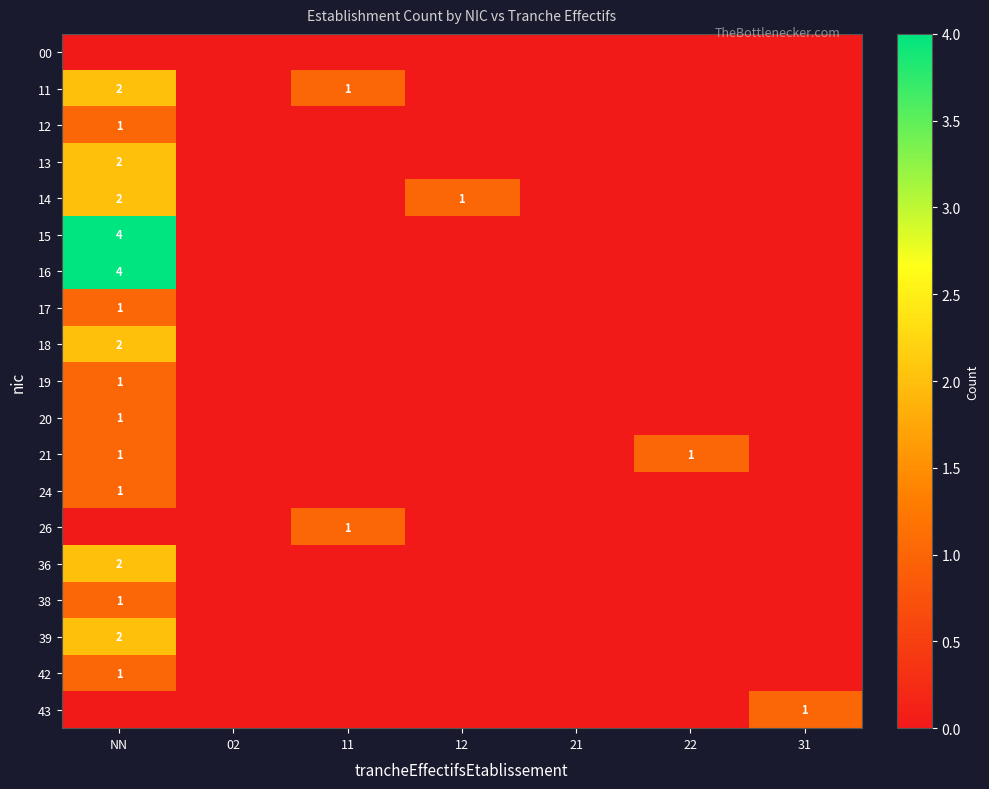

What is the total value across all series at 12?

1